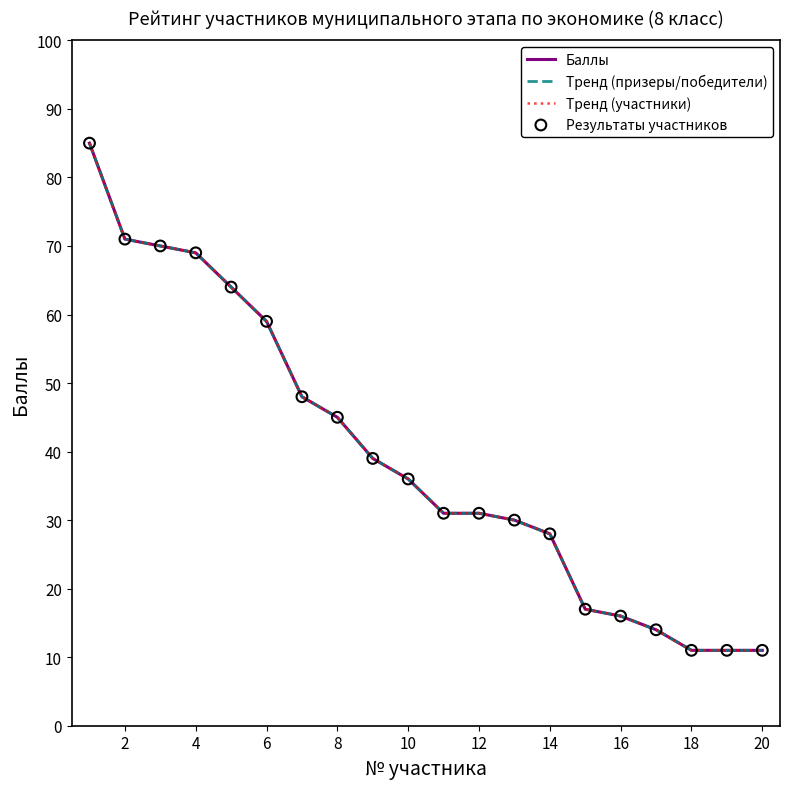

What are all the series names shown in the legend?

Баллы, Тренд (призеры/победители), Тренд (участники), Результаты участников